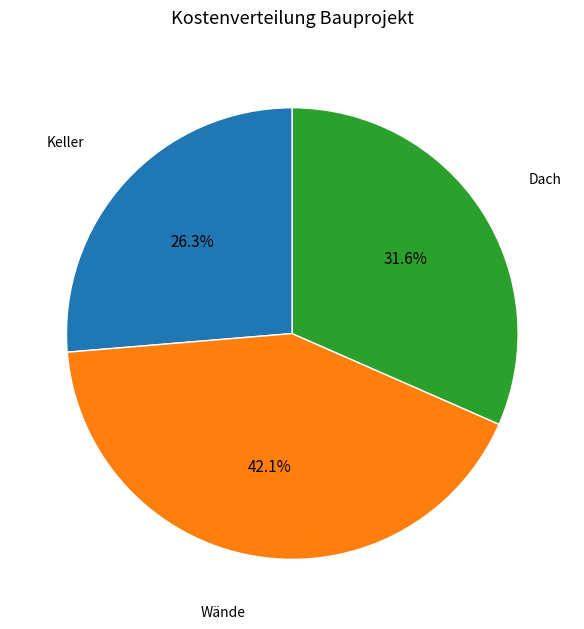

Combined, what portion of the pie is Dach and Keller?

57.9%